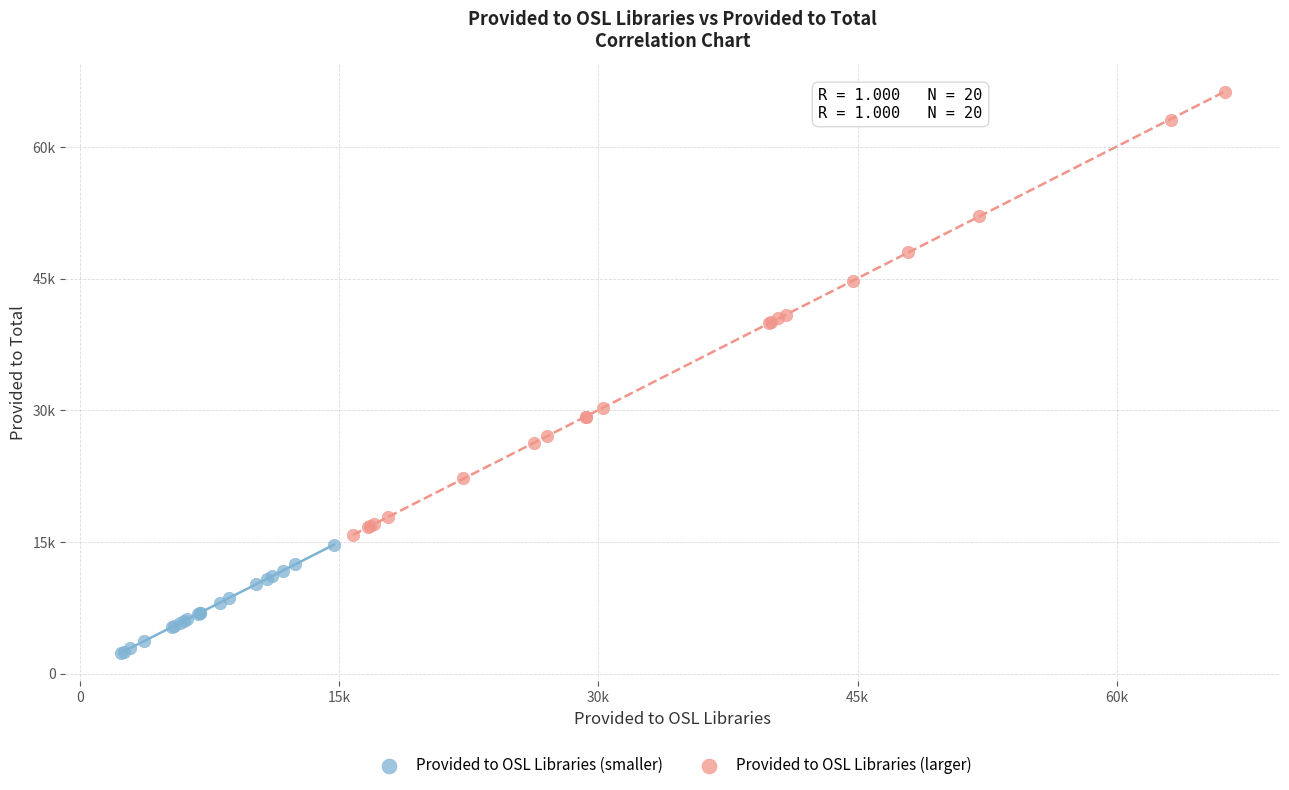

What are all the series names shown in the legend?

Provided to OSL Libraries (smaller), Provided to OSL Libraries (larger)